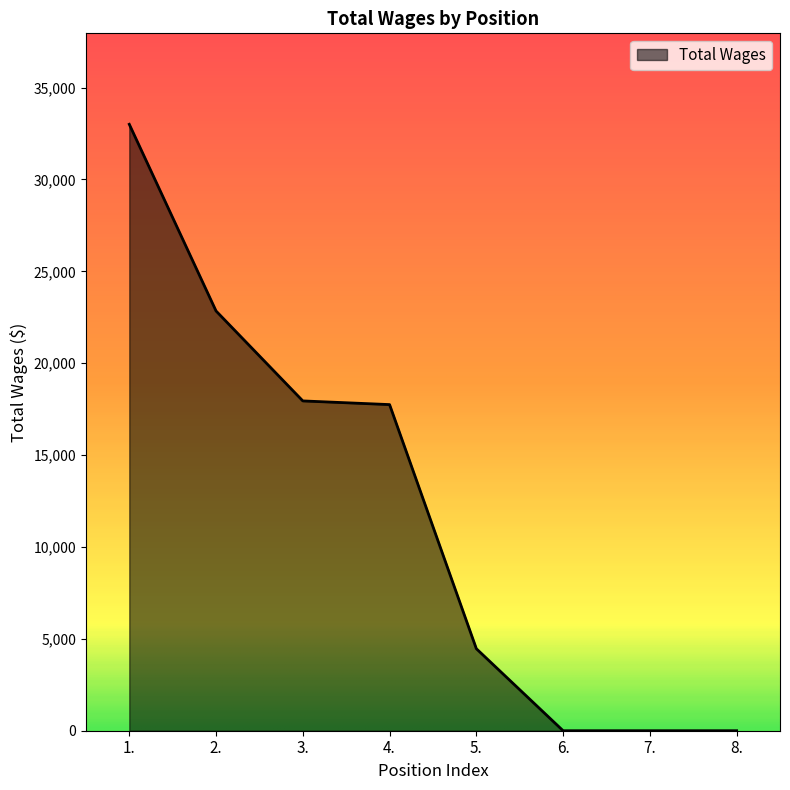

How many lines are shown in the chart?

1